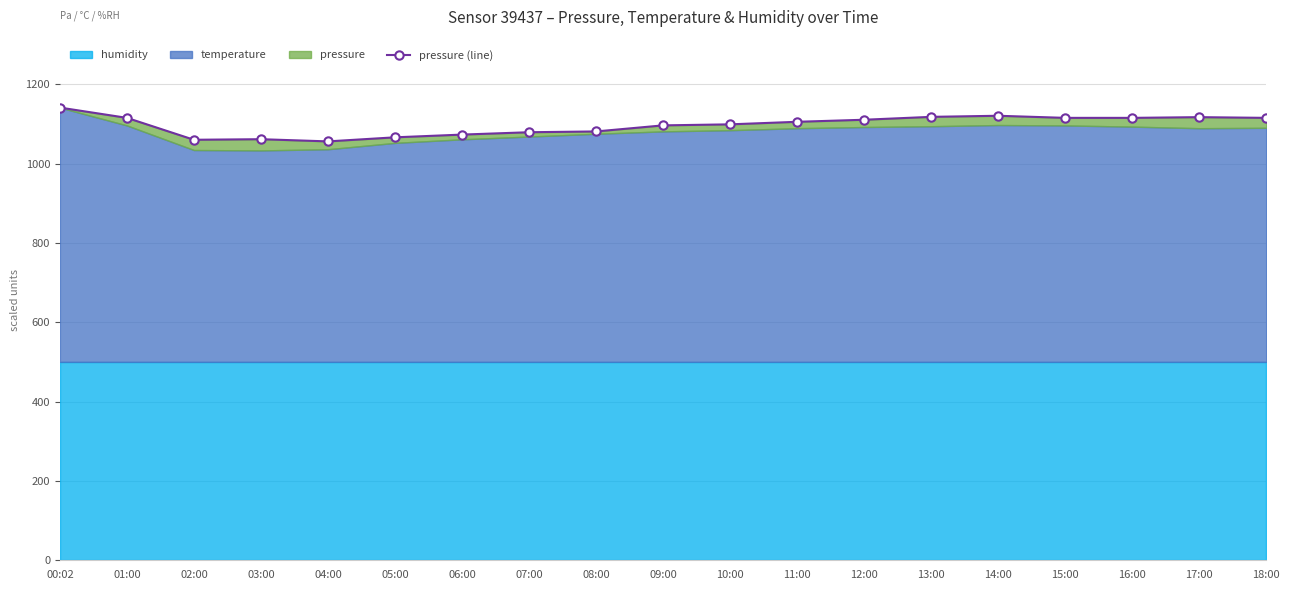

Count the number of values greater than 1105.

10